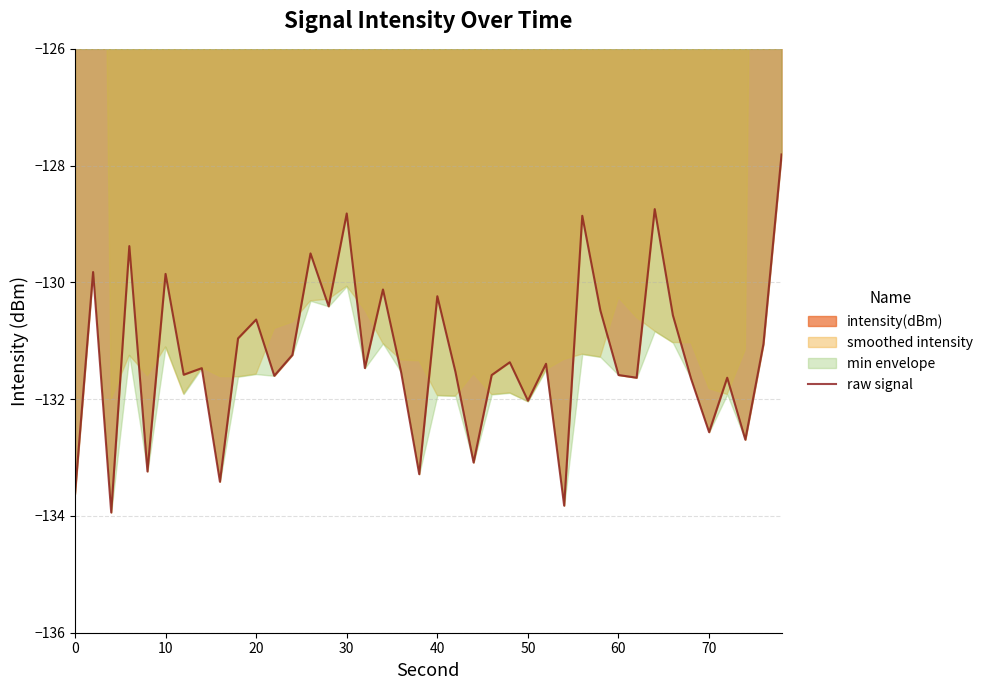

What is the maximum value for raw signal?

-127.8